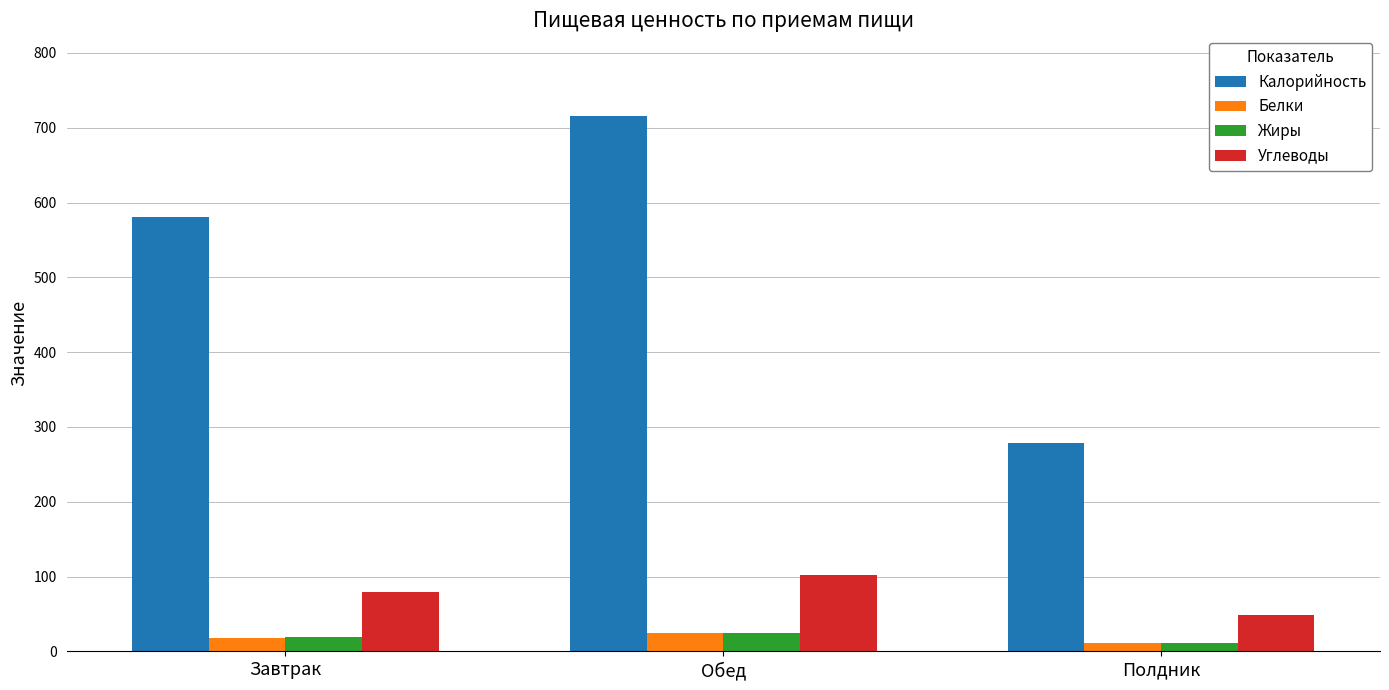

How many values in the Калорийность series exceed 580?

2